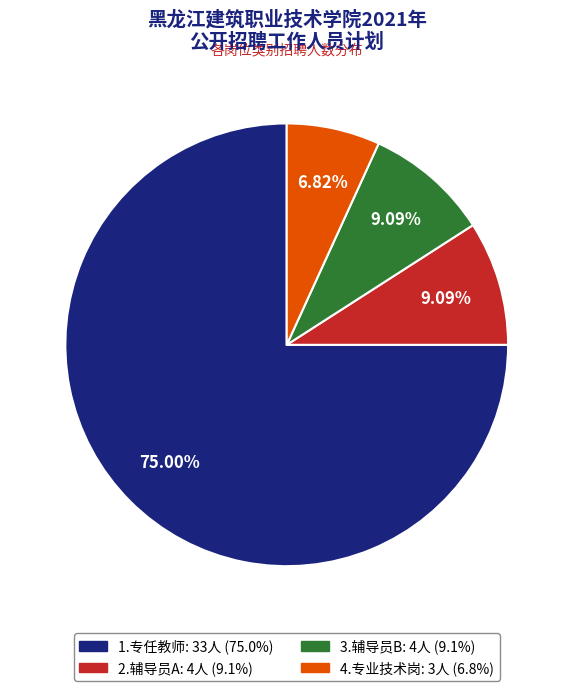

Which category accounts for the majority?

1.专任教师